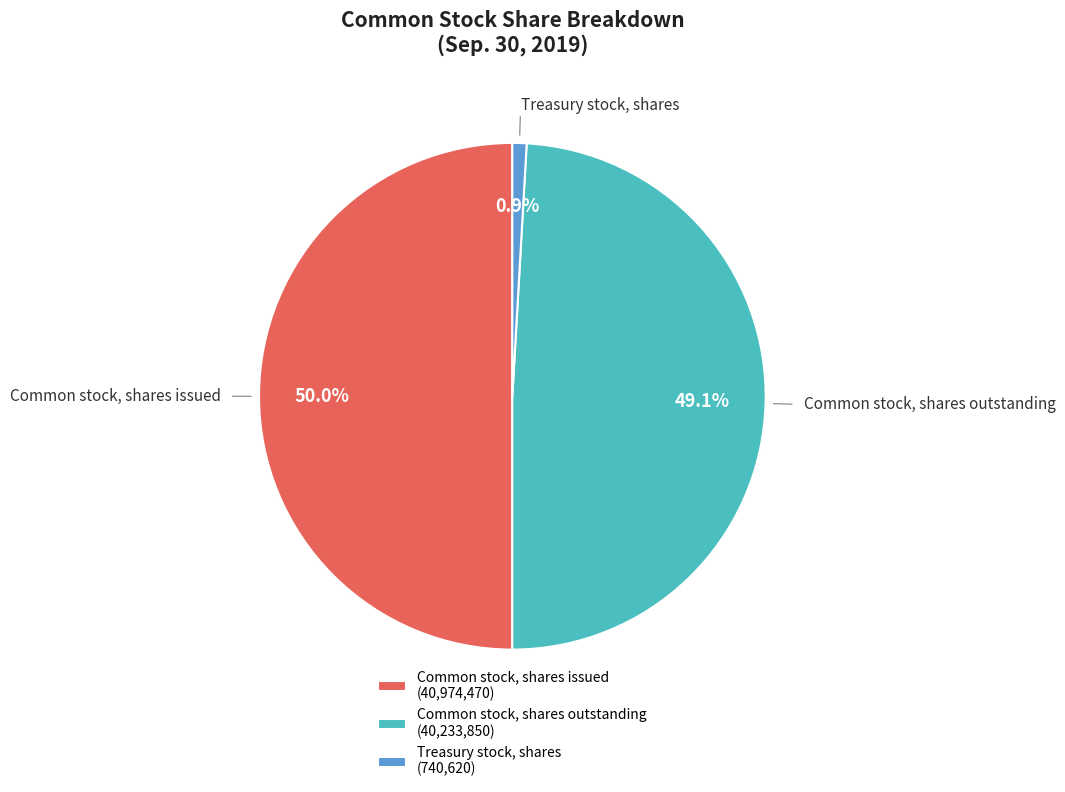

How many slices are in this pie chart?

3